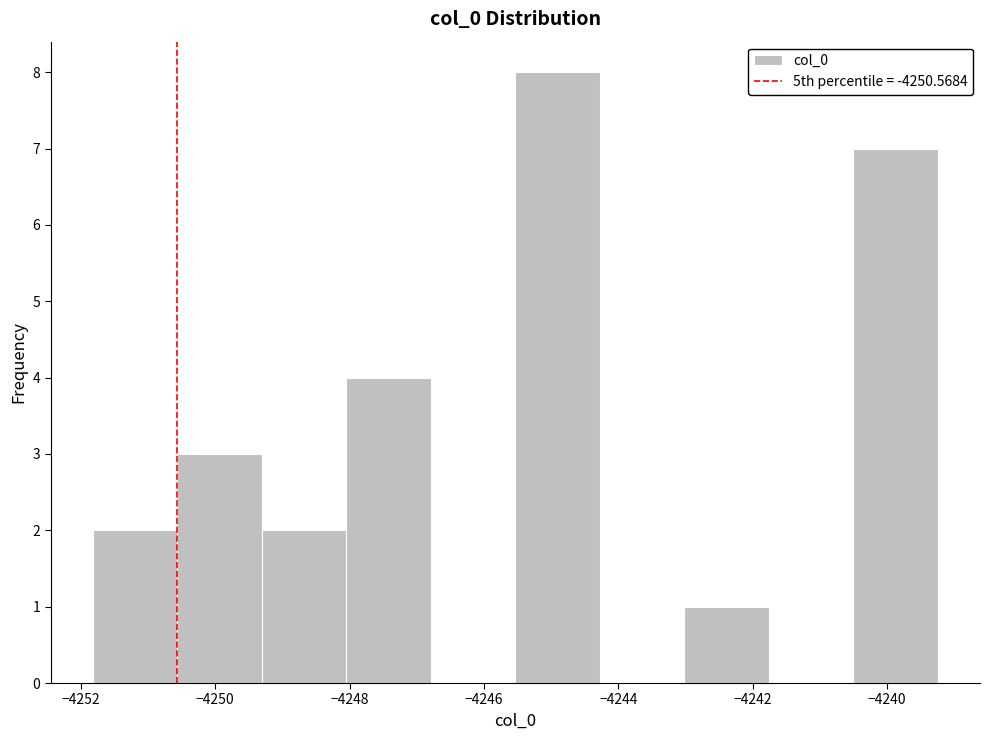

Reading left to right, list every bar in this chart as the range it spans on the x-axis followed by its height. Neither the bar edges nor the heights are printed on the chart, so give them approximately, as read against the axes.

-4251.8 to -4250.6: 2
-4250.6 to -4249.4: 3
-4249.4 to -4248.0: 2
-4248.0 to -4246.8: 4
-4246.8 to -4245.6: 0
-4245.6 to -4244.2: 8
-4244.2 to -4243.0: 0
-4243.0 to -4241.8: 1
-4241.8 to -4240.6: 0
-4240.6 to -4239.2: 7